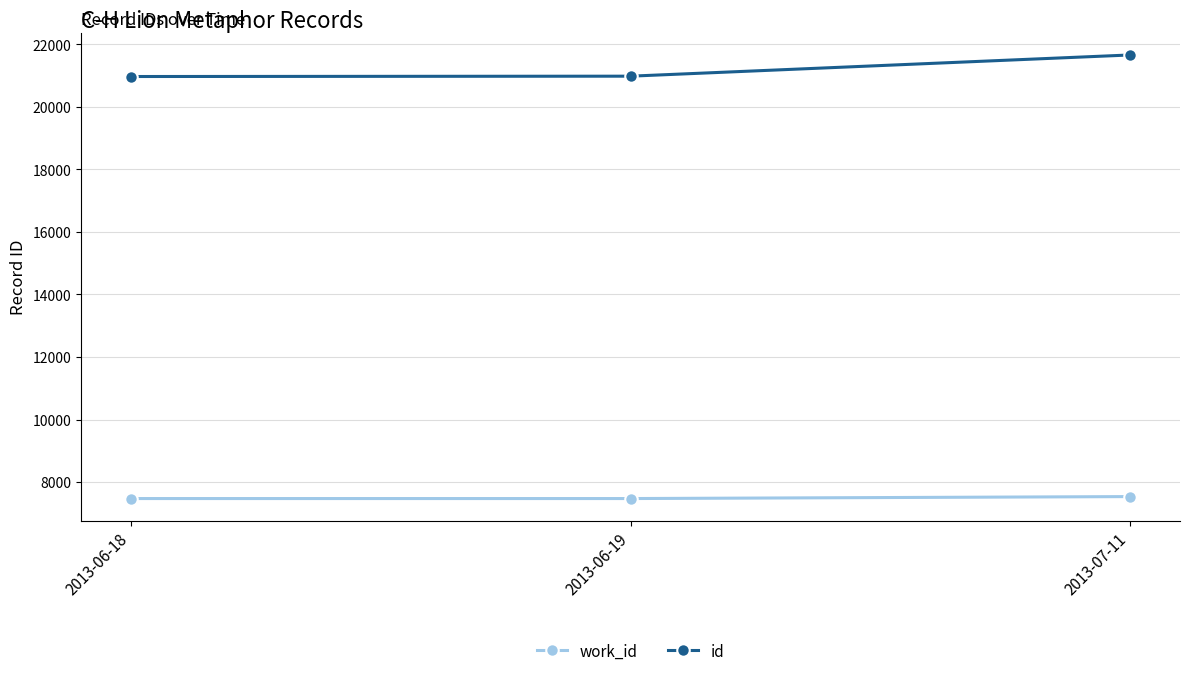

Does the chart have visible grid lines?

Yes